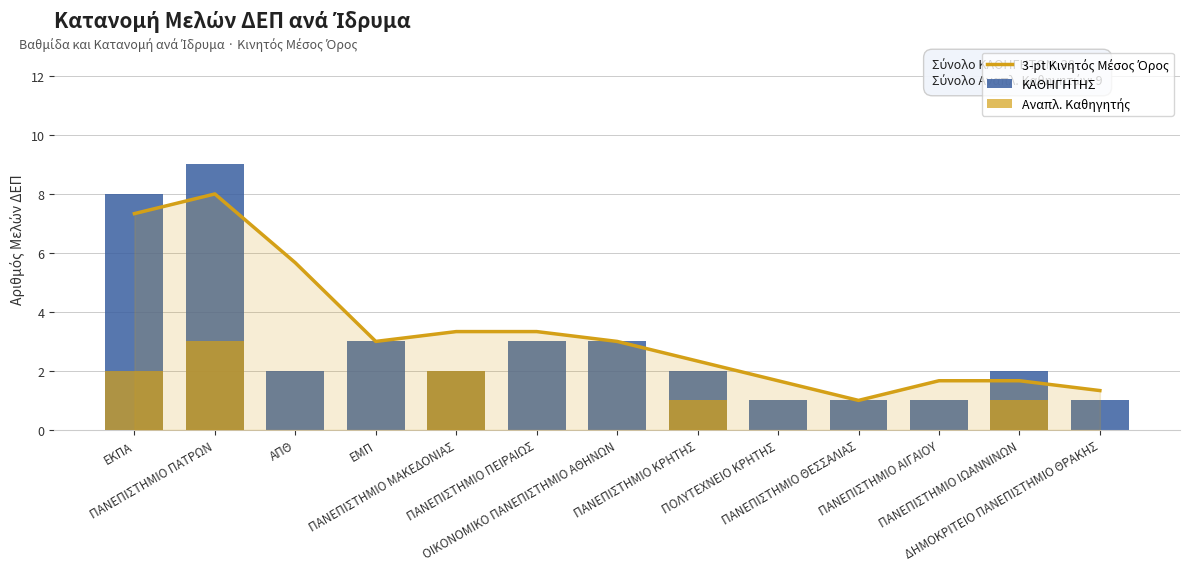

List the labels in order of 3-pt Κινητός Μέσος Όρος value, largest first.

ΠΑΝΕΠΙΣΤΗΜΙΟ ΠΑΤΡΩΝ, ΕΚΠΑ, ΑΠΘ, ΠΑΝΕΠΙΣΤΗΜΙΟ ΜΑΚΕΔΟΝΙΑΣ, ΠΑΝΕΠΙΣΤΗΜΙΟ ΠΕΙΡΑΙΩΣ, ΕΜΠ, ΟΙΚΟΝΟΜΙΚΟ ΠΑΝΕΠΙΣΤΗΜΙΟ ΑΘΗΝΩΝ, ΠΑΝΕΠΙΣΤΗΜΙΟ ΚΡΗΤΗΣ, ΠΟΛΥΤΕΧΝΕΙΟ ΚΡΗΤΗΣ, ΠΑΝΕΠΙΣΤΗΜΙΟ ΑΙΓΑΙΟΥ, ΠΑΝΕΠΙΣΤΗΜΙΟ ΙΩΑΝΝΙΝΩΝ, ΔΗΜΟΚΡΙΤΕΙΟ ΠΑΝΕΠΙΣΤΗΜΙΟ ΘΡΑΚΗΣ, ΠΑΝΕΠΙΣΤΗΜΙΟ ΘΕΣΣΑΛΙΑΣ